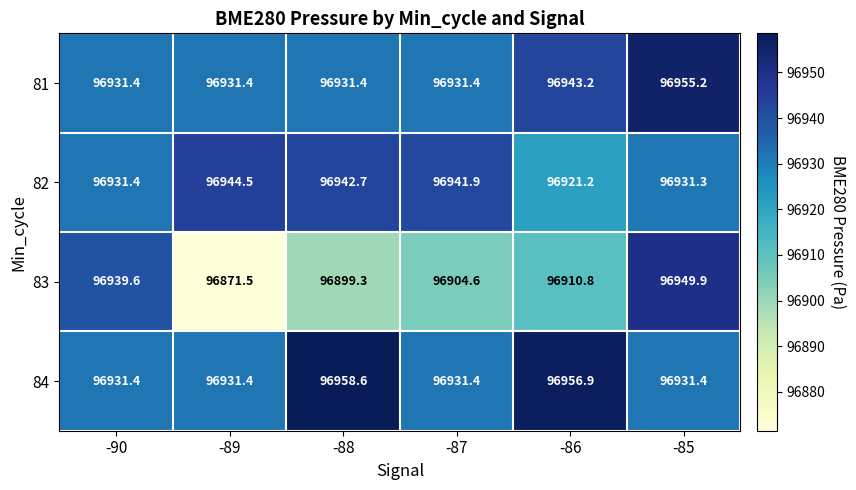

Is it true that 82 equals 96931.4 at -90?

True